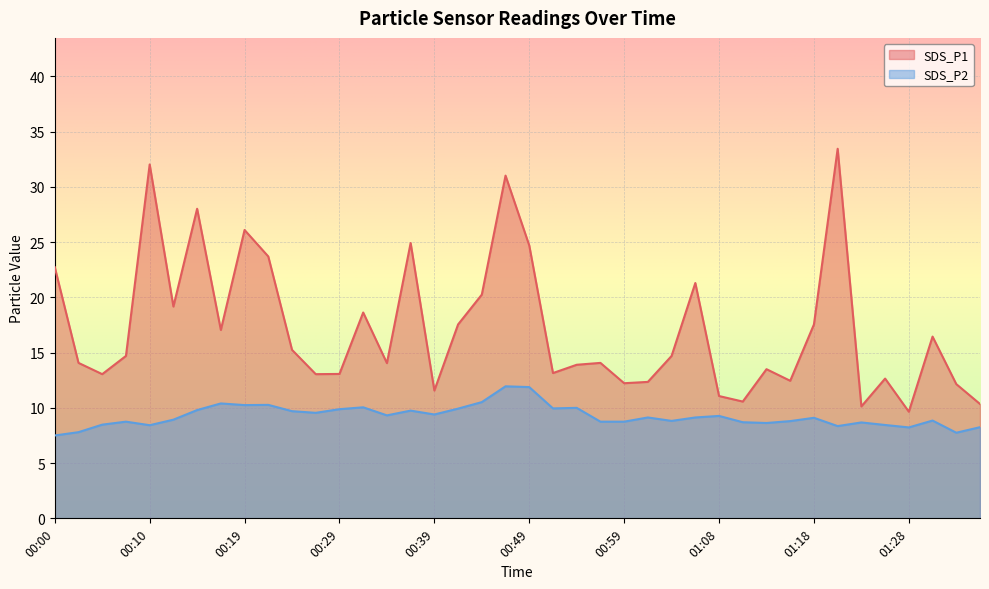

At 00:15, list the series in order from smallest to largest.

SDS_P2, SDS_P1